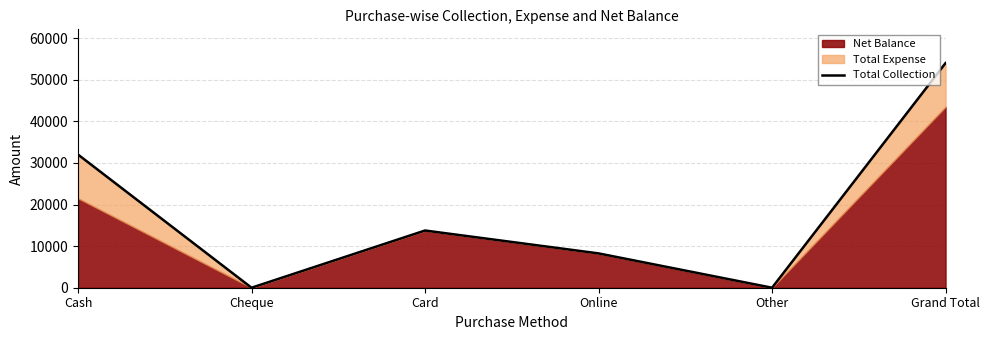

Which has a higher value, Cash or Online?

Cash